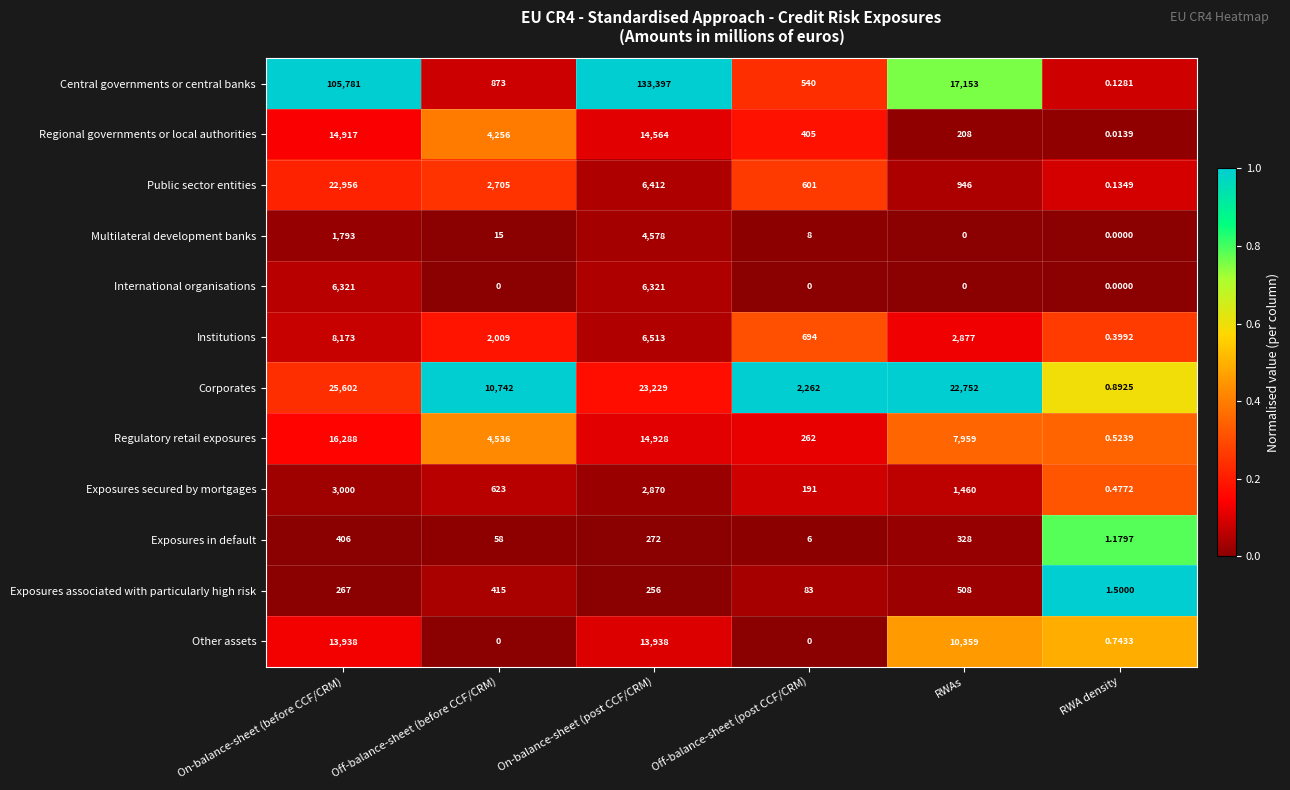

Is the value of Regulatory retail exposures at On-balance-sheet (post CCF/CRM) greater than the value of Central governments or central banks at RWA density?

Yes